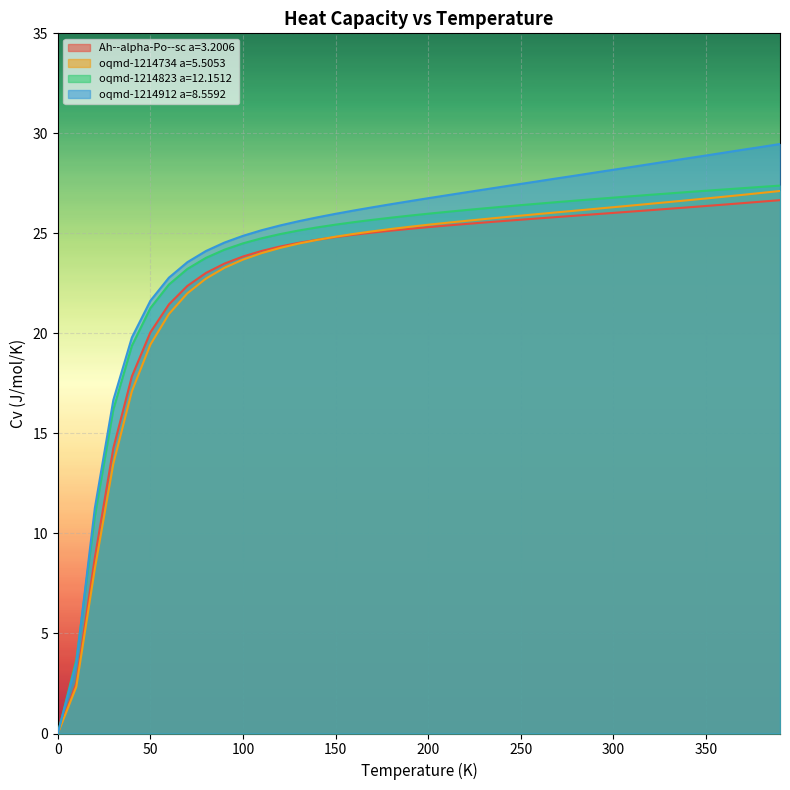

What position from the left is 180.0?

19